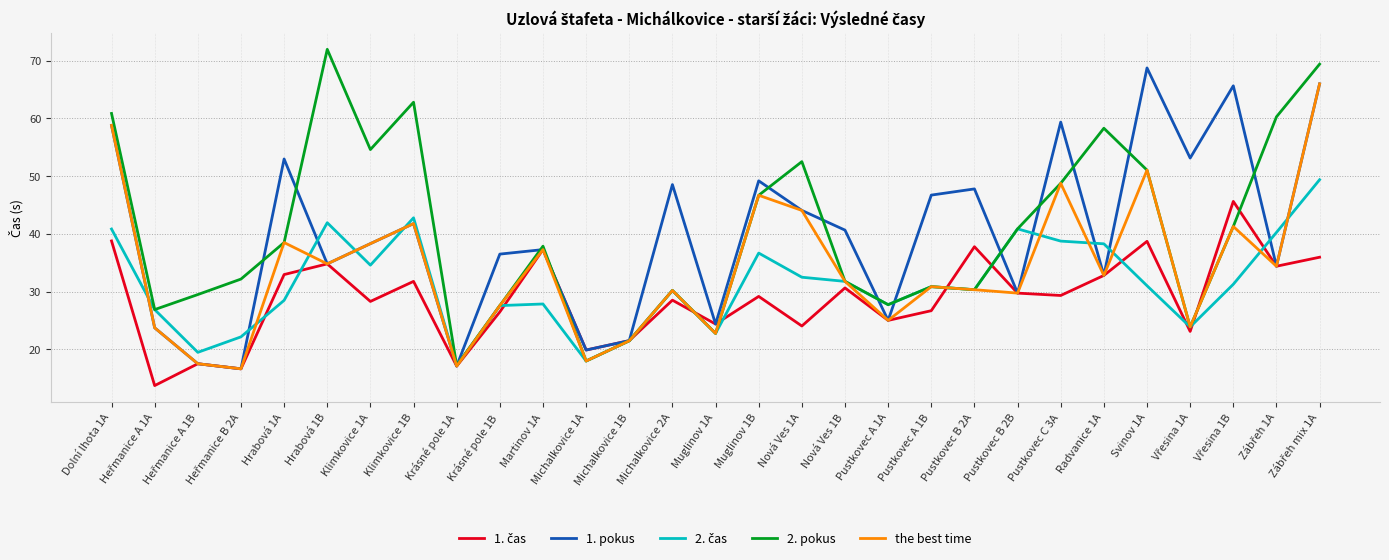

At which category does the chart reach its peak across all series?

Hrabová 1B